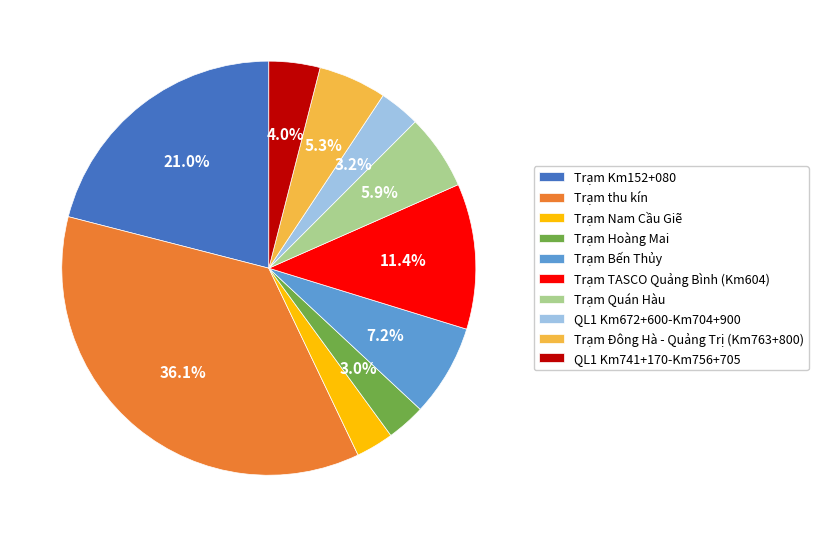

To the nearest percent, what is the difference between the Trạm Hoàng Mai and Trạm thu kín slice percentages?

33%